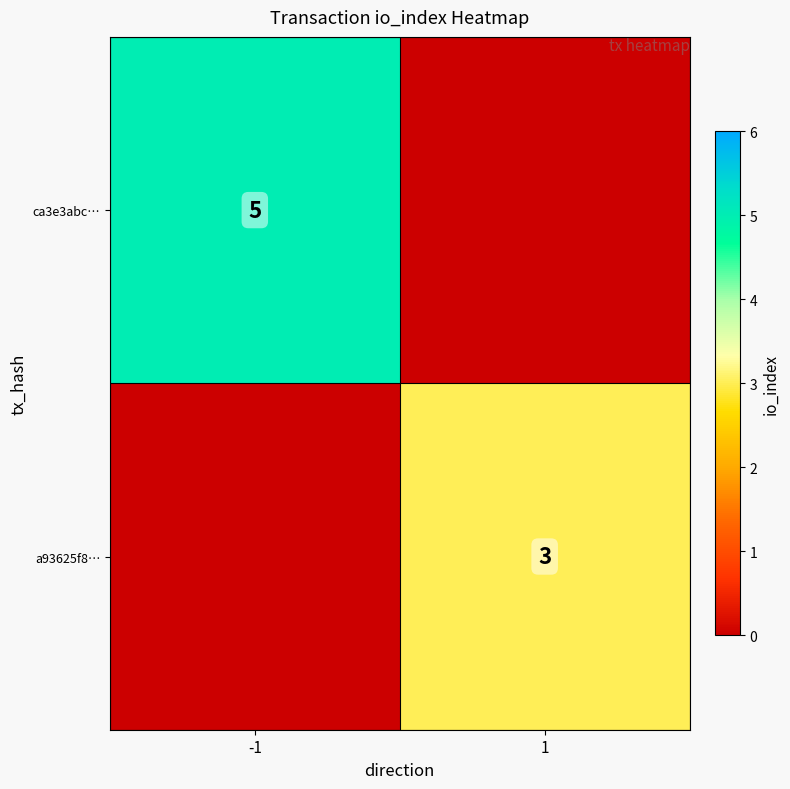

True or false: a93625f8… has a value of 3 at 1.

True